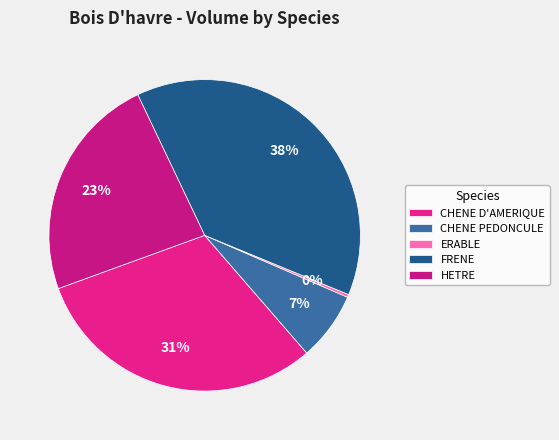

The HETRE slice represents 35% of the pie. True or false?

False